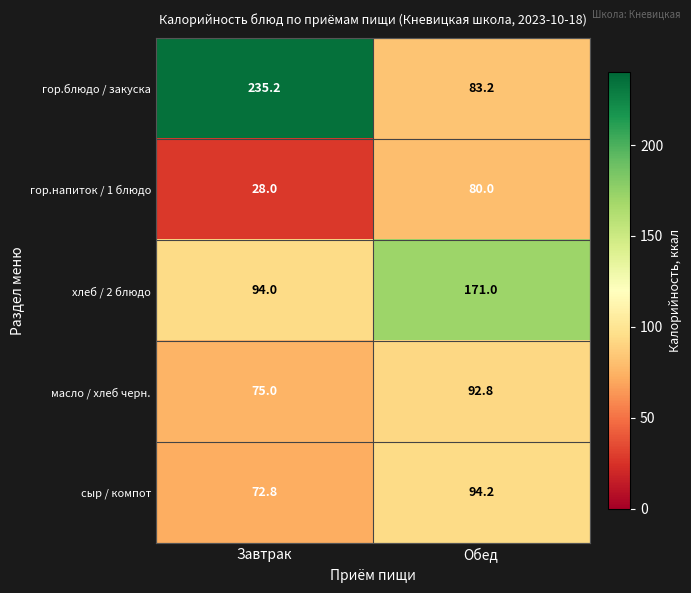

What is the difference between the гор.напиток / 1 блюдо values at Завтрак and Обед?

52.0